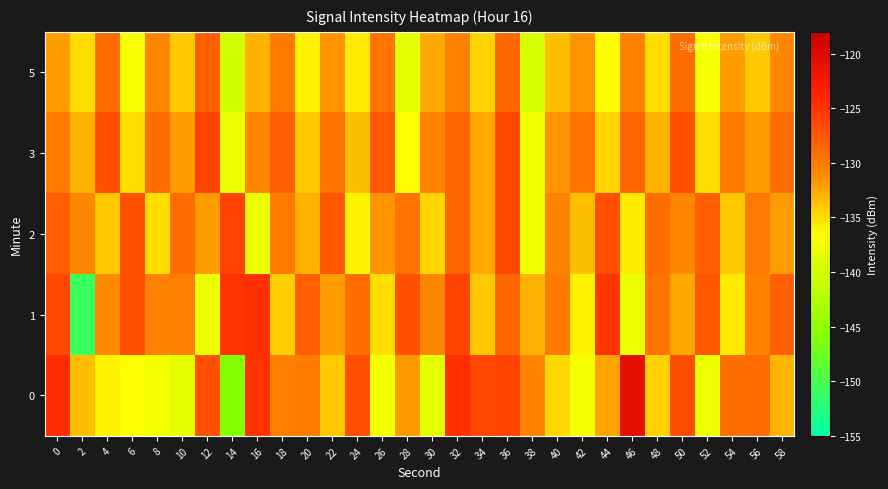

Which series changed the most between 8 and 22?

2